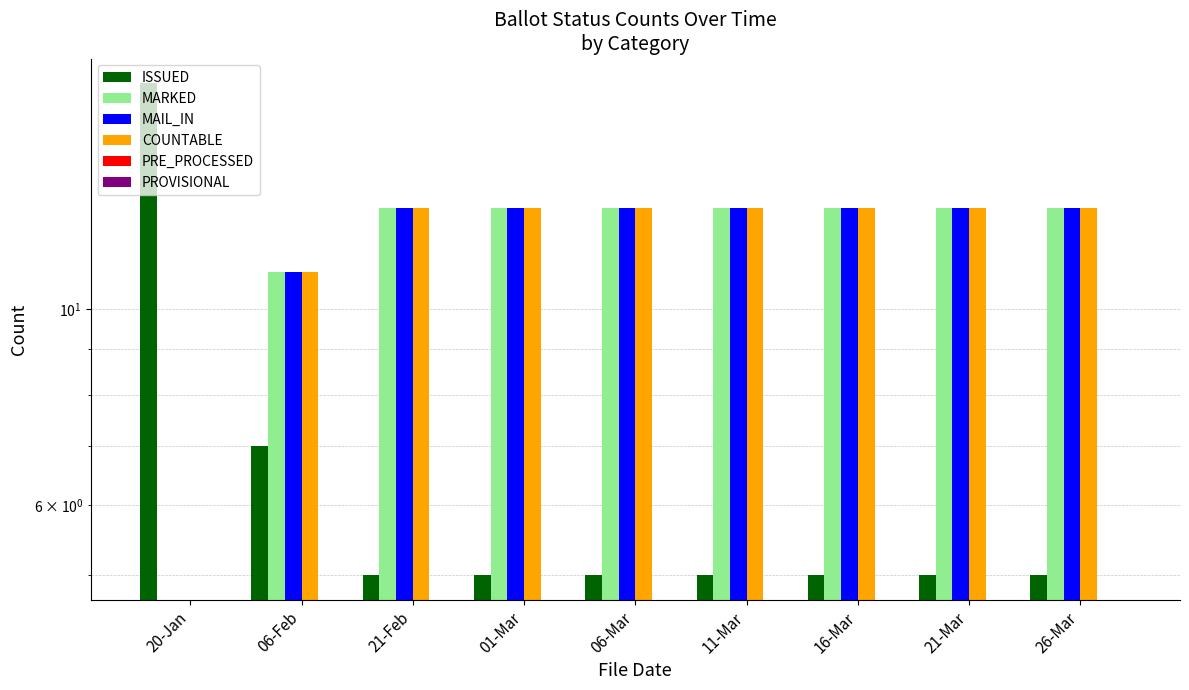

What is the sum of all MAIL_IN values?

102